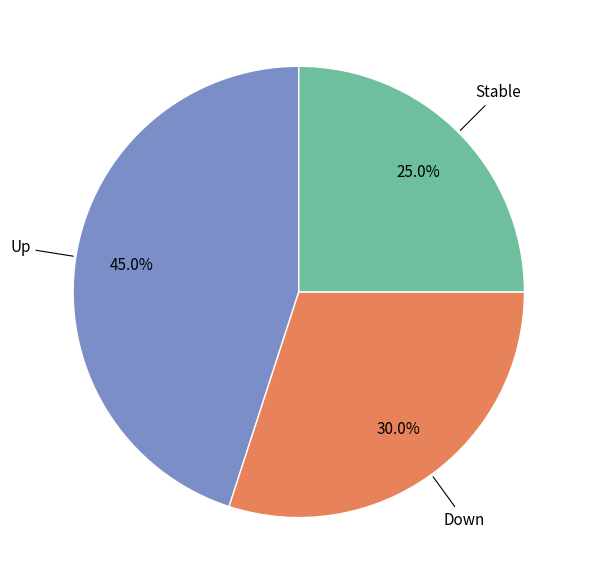

Which slice is the smallest?

Stable